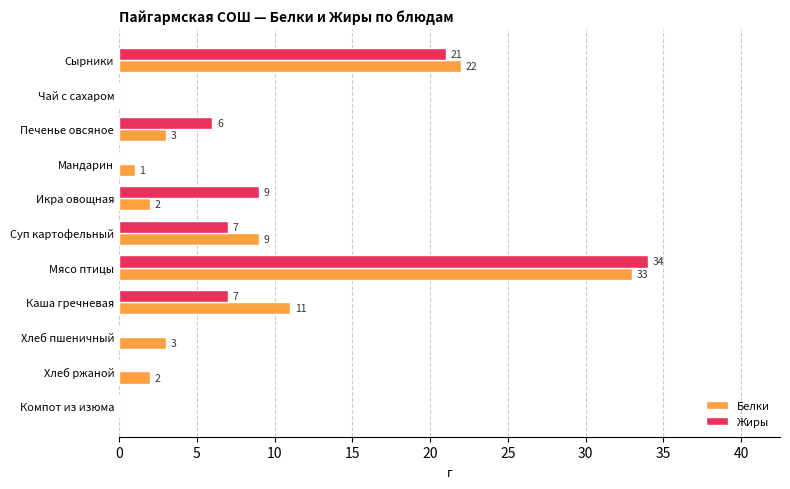

How many distinct data groups are displayed?

2